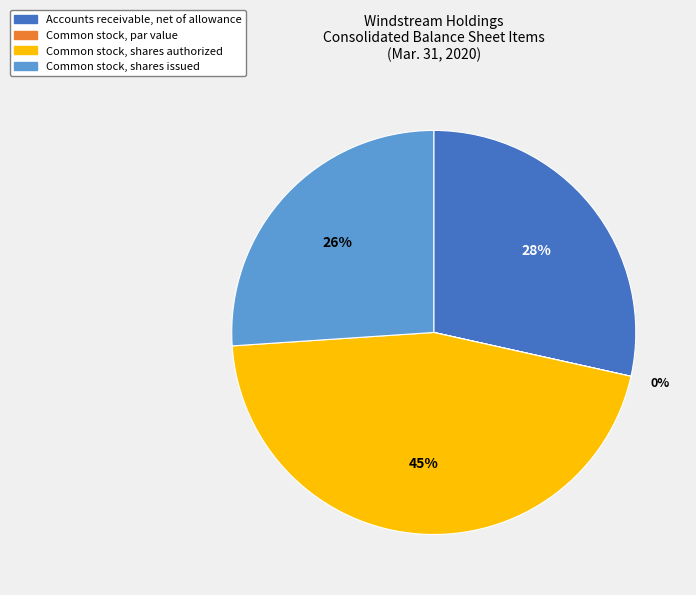

What is the largest slice in the pie chart?

Common stock, shares authorized